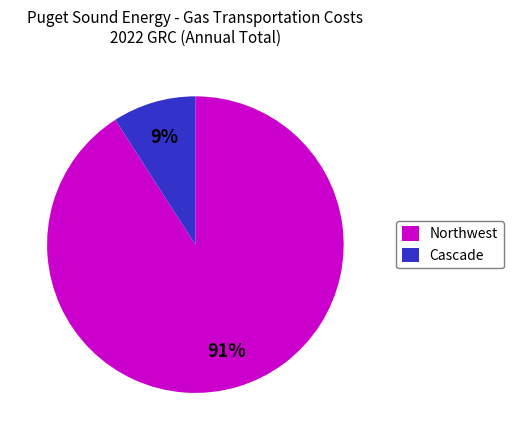

To the nearest percent, what is the difference between the largest and smallest slice percentages?

82%